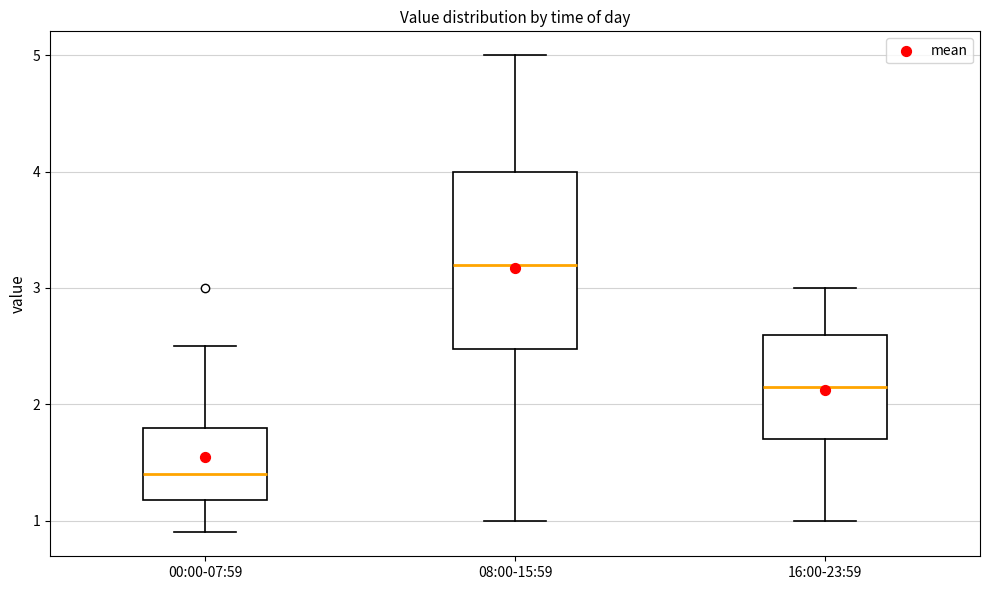

Where is the upper edge of the box for 08:00-15:59 on the y-axis? The values are not printed on the chart, so give them approximately, as read against the axis.

4.0